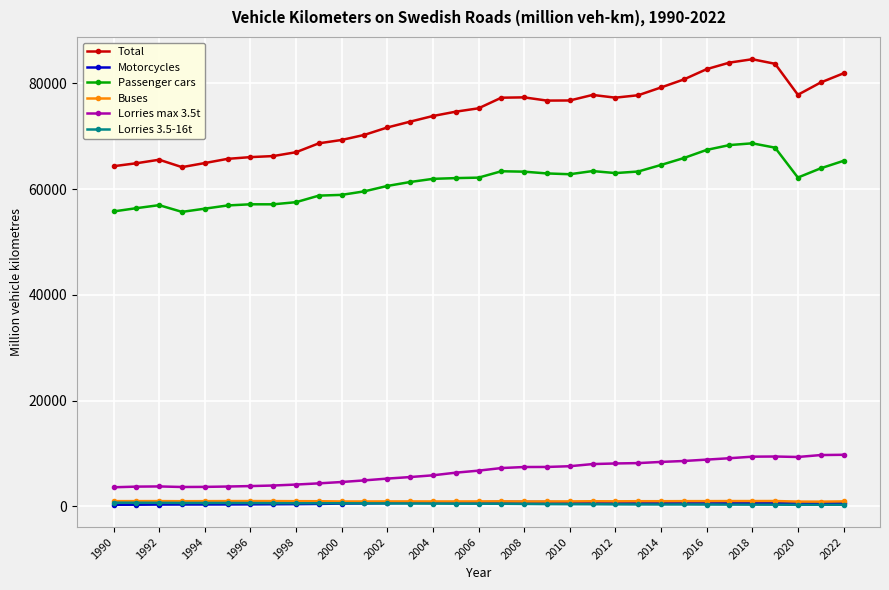

What is the lowest value of the Passenger cars series?

55674.0